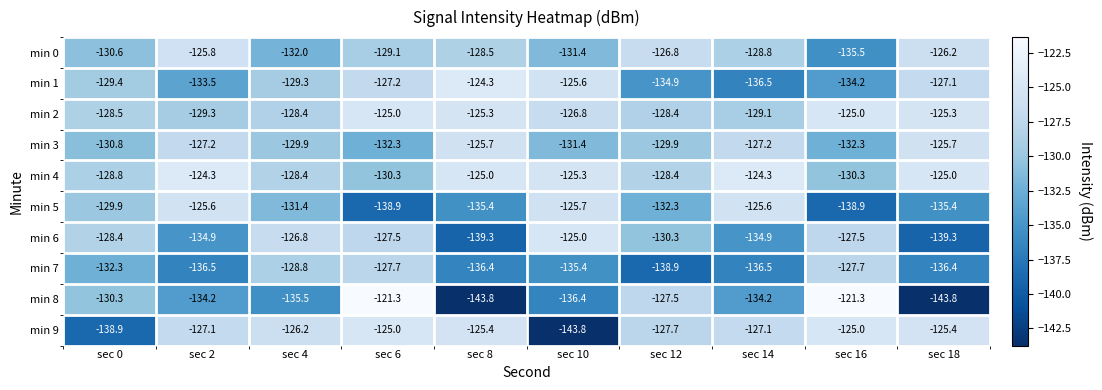

What is the difference between the min 5 values at sec 4 and sec 8?

4.0